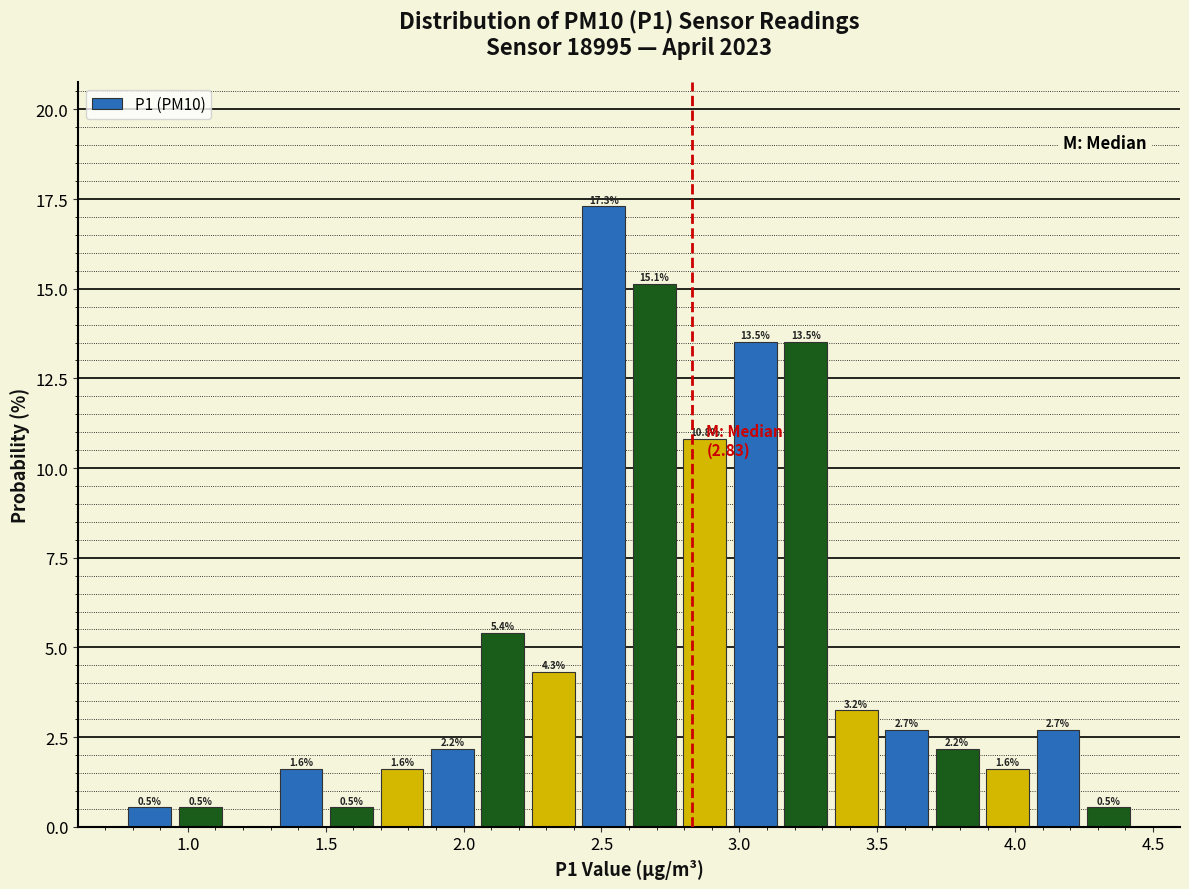

Read against the x-axis, roughly where is the centre of the tallest bar?

2.50